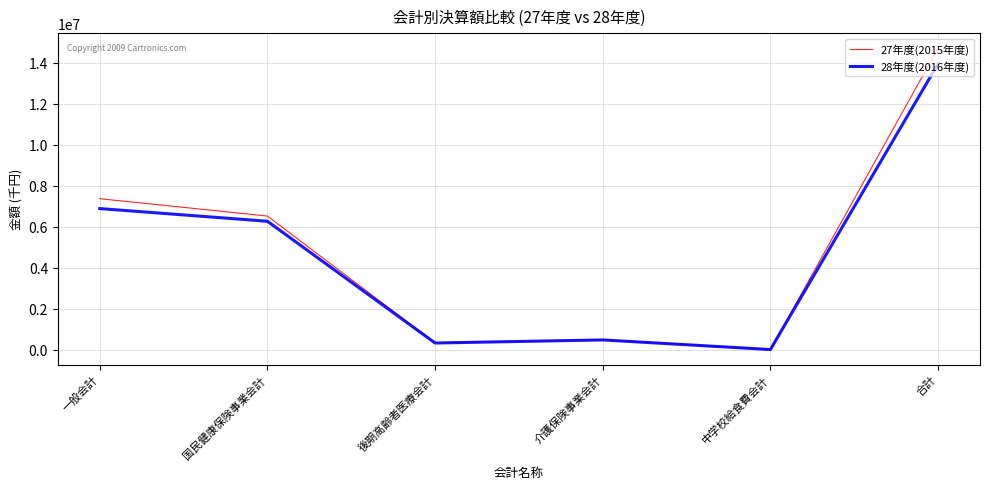

What is the spread (max minus min) of values at 一般会計?

482091